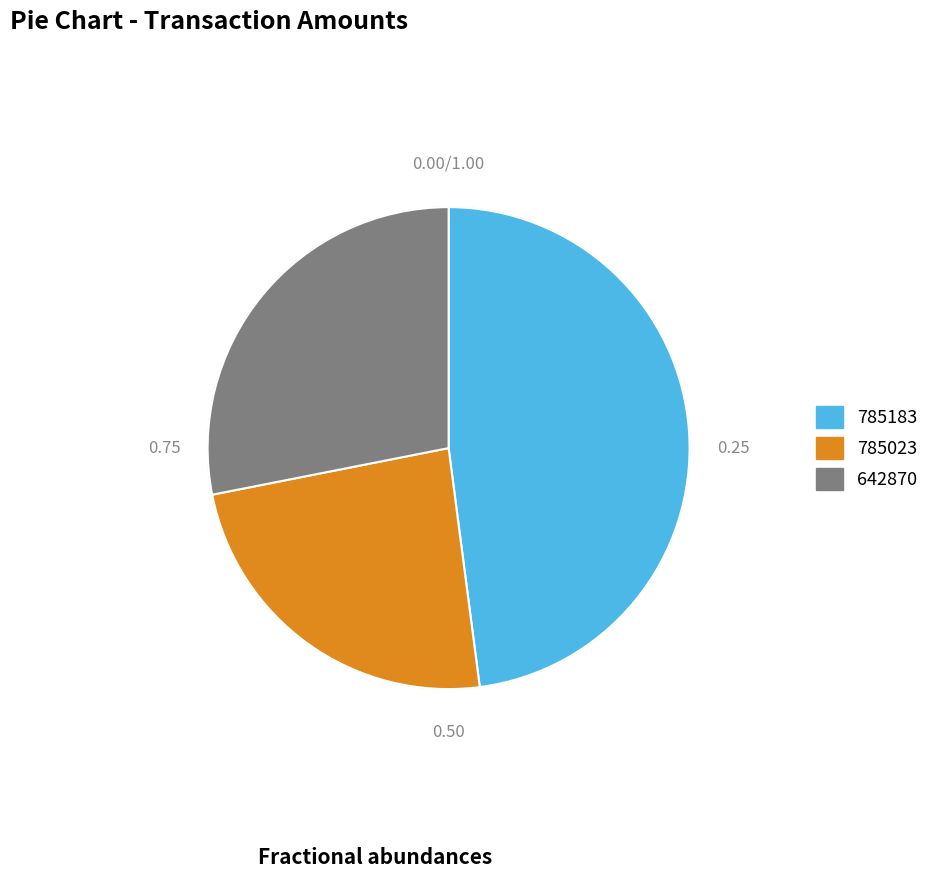

Is it true that 785023 is 34% of the pie?

False